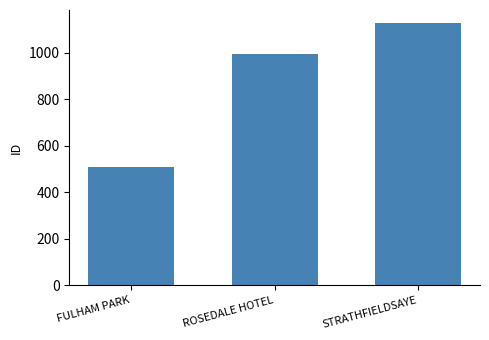

Count the values in the range 510 to 1128.

3